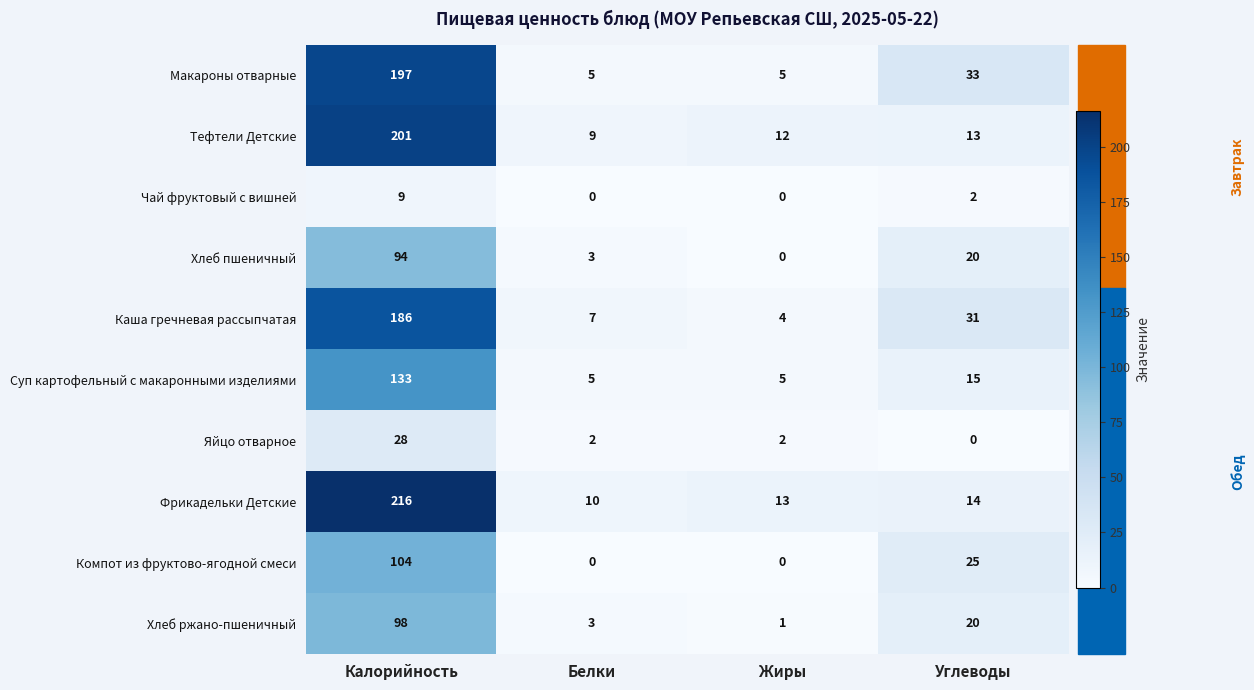

At which category is the sum across all series the highest?

Калорийность